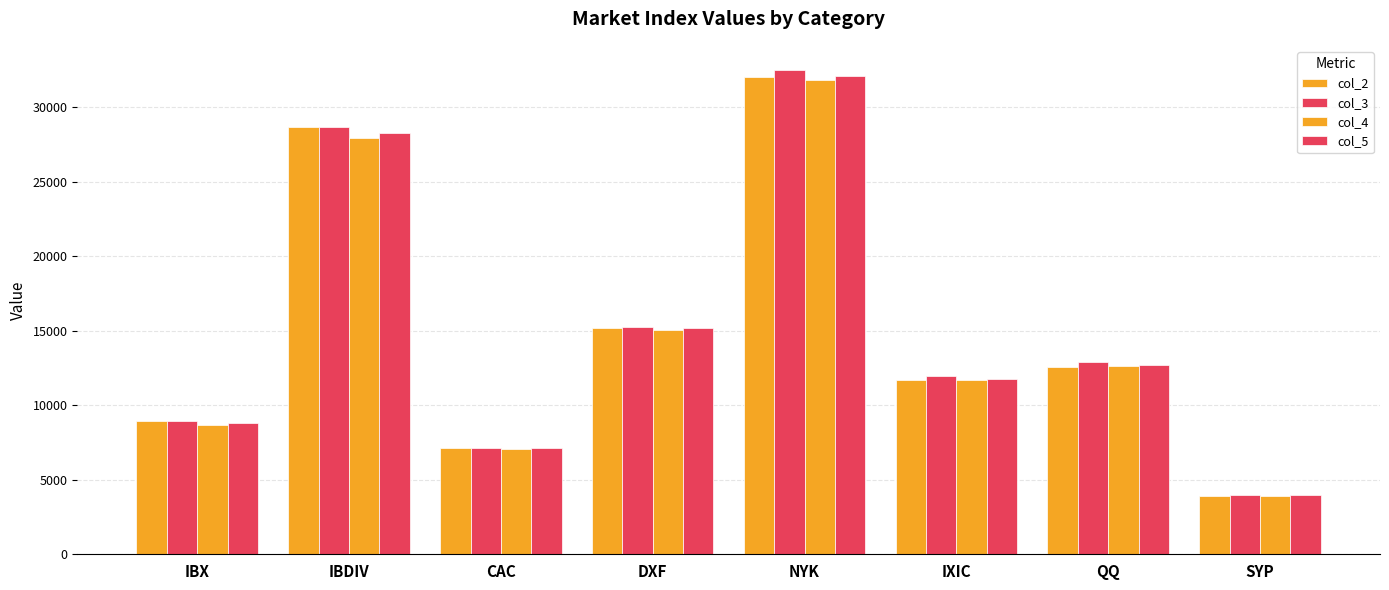

Reading left to right, what are all the values shown in this chart?

col_2: 8931.0	28711.2	7131.4	15216.4	32030.1	11670.0	12567.1	3937.0
col_3: 8931.6	28713.1	7149.9	15244.3	32511.5	11962.7	12900.1	4007.7
col_4: 8703.4	27979.5	7073.5	15078.7	31864.7	11684.5	12611.7	3919.1
col_5: 8792.5	28265.9	7139.2	15210.3	32105.2	11787.4	12729.2	3948.7